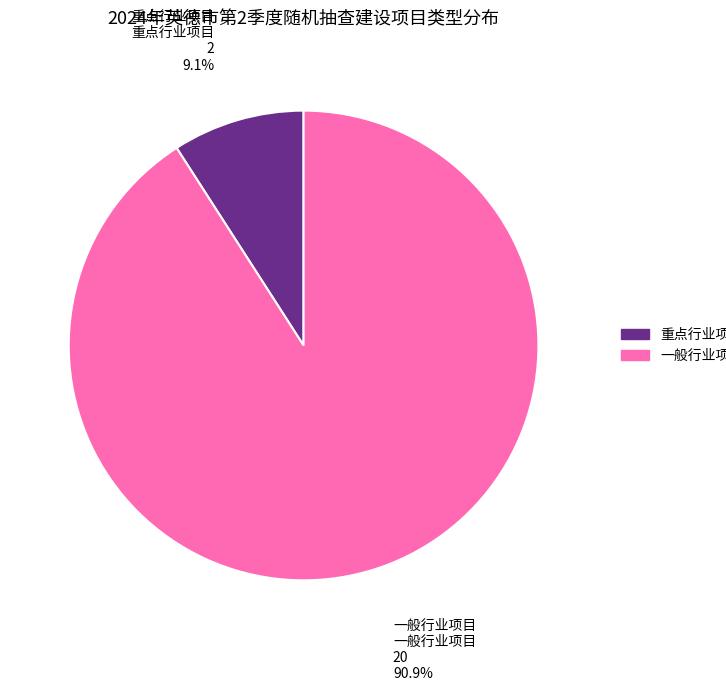

What is the smallest slice in the pie chart?

重点行业项目